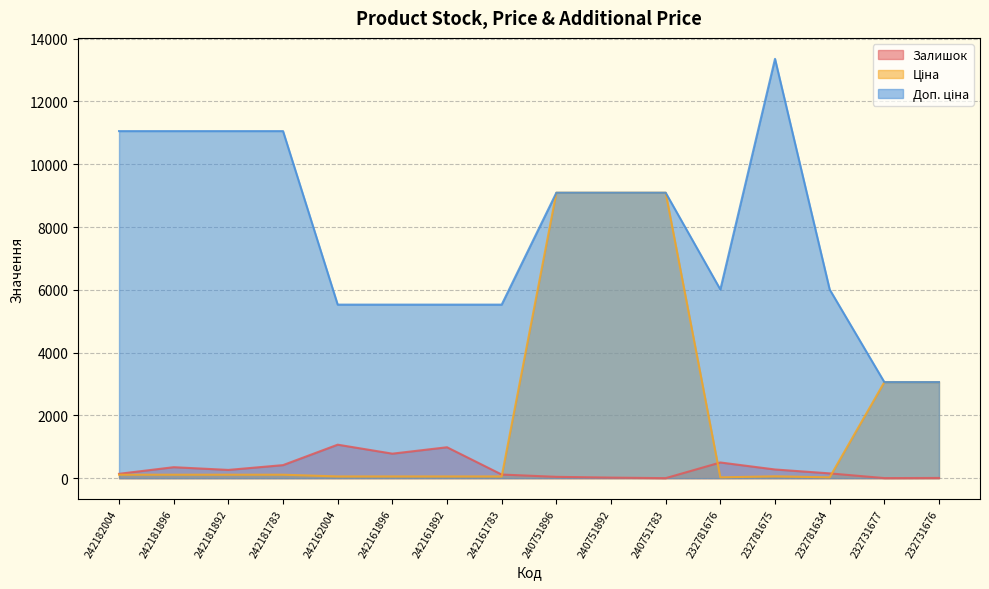

What is the spread (max minus min) of values at 232731677?

3057.0